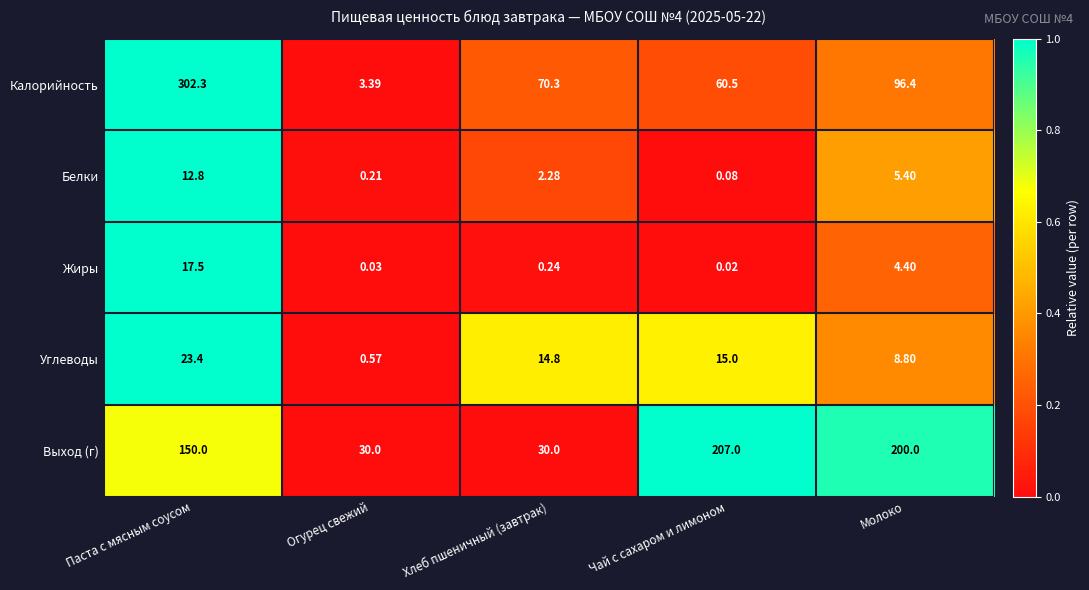

At Чай с сахаром и лимоном, list the series in order from largest to smallest.

Выход (г), Калорийность, Углеводы, Белки, Жиры